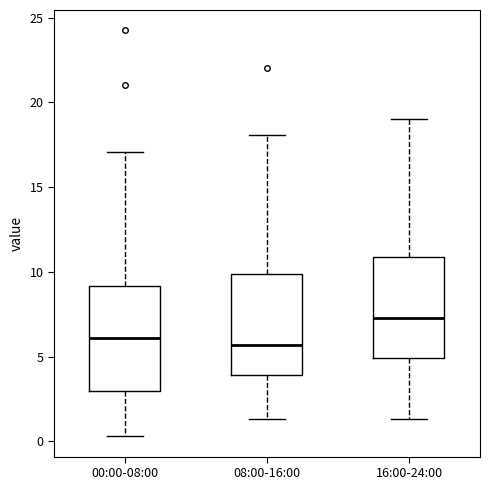

Reading left to right, transcribe this box plot: for each box, give where its median line is, the range the box spans, and where its two whiskers end, as read against the y-axis. The values are not printed on the chart, so give them approximately, as read against the axis.

00:00-08:00: median 6.0, box 3.0 to 9.0, whiskers 0.5 to 17.0
08:00-16:00: median 5.5, box 4.0 to 10.0, whiskers 1.5 to 18.0
16:00-24:00: median 7.5, box 5.0 to 11.0, whiskers 1.5 to 19.0